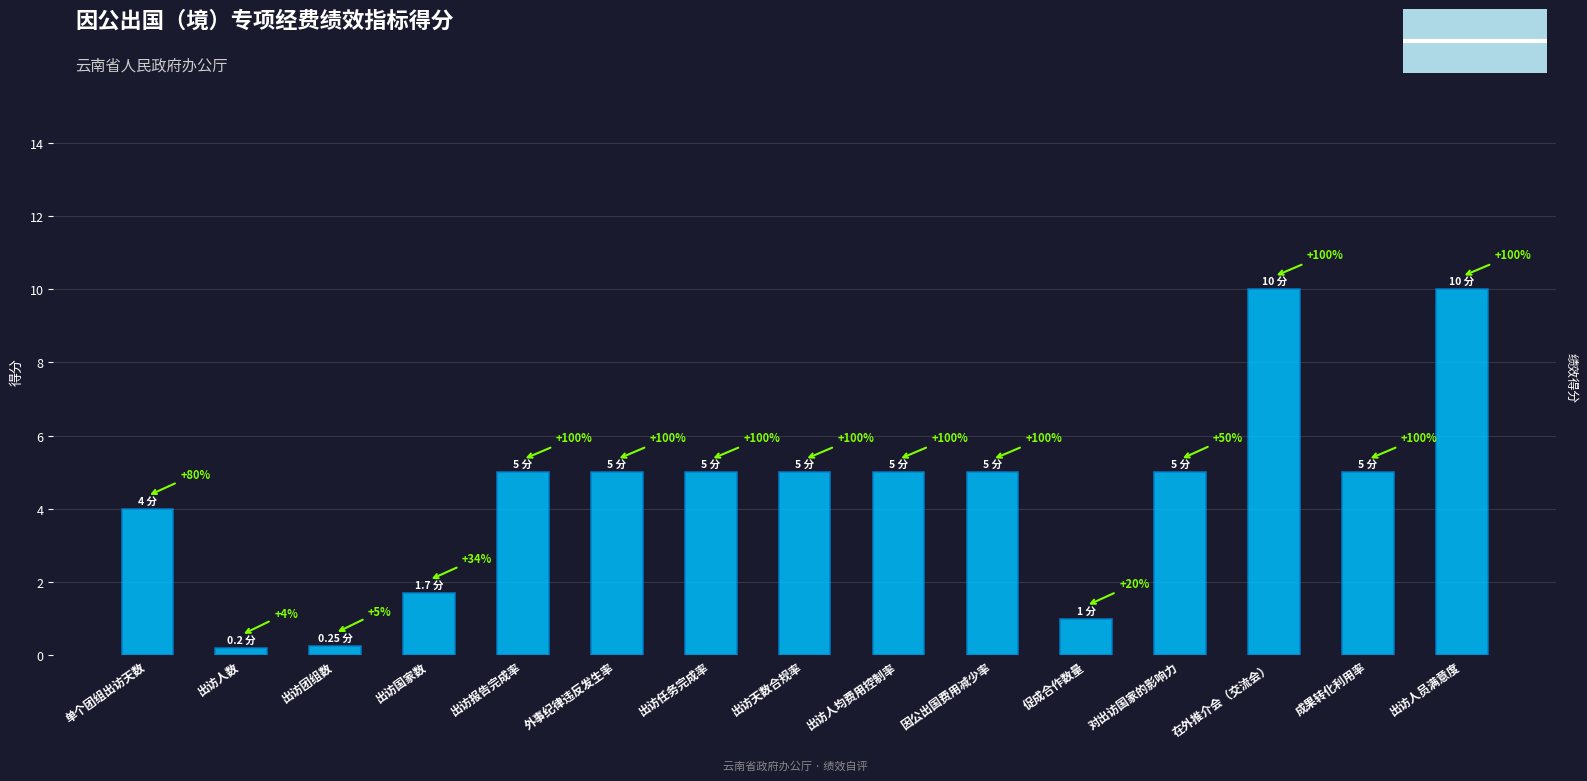

How many bars are there in total?

15